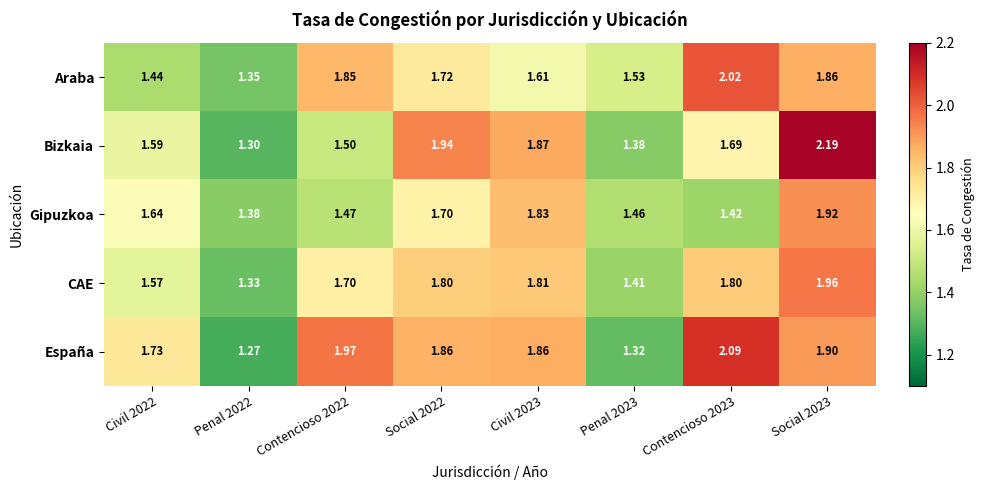

List the series in order of their peak value, highest first.

Bizkaia, España, Araba, CAE, Gipuzkoa